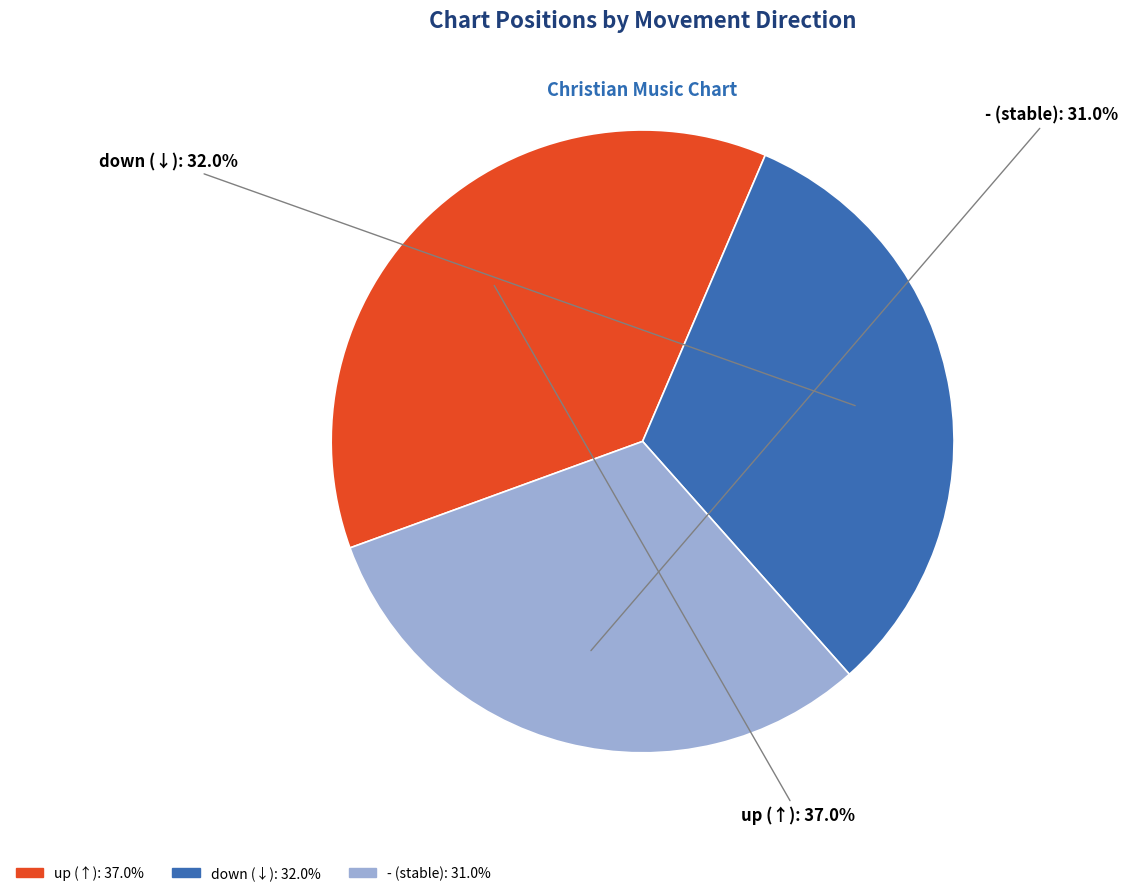

How many slices are in this pie chart?

3